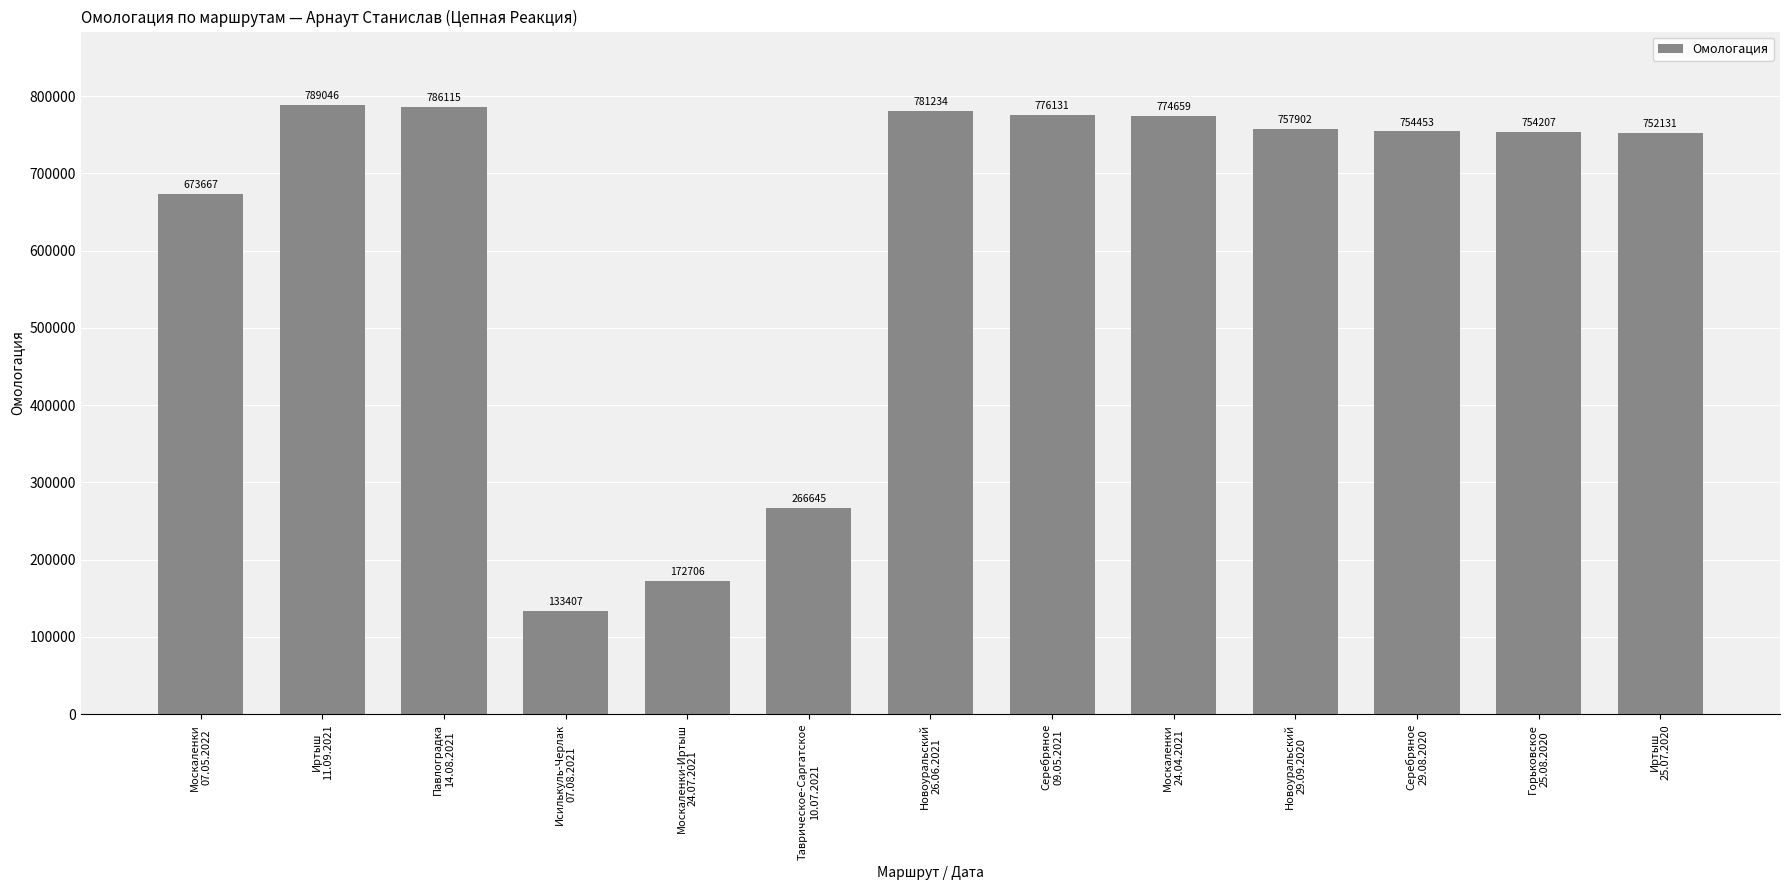

Where is the data nearest to the value 461226?

Таврическое-Саргатское
10.07.2021